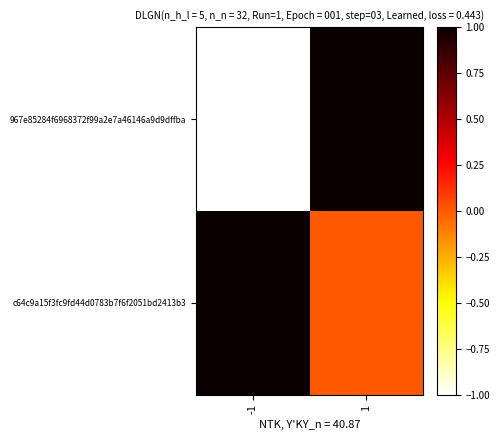

At 1, list the series in order from largest to smallest.

967e85284f6968372f99a2e7a46146a9d9dffba, c64c9a15f3fc9fd44d0783b7f6f2051bd2413b3